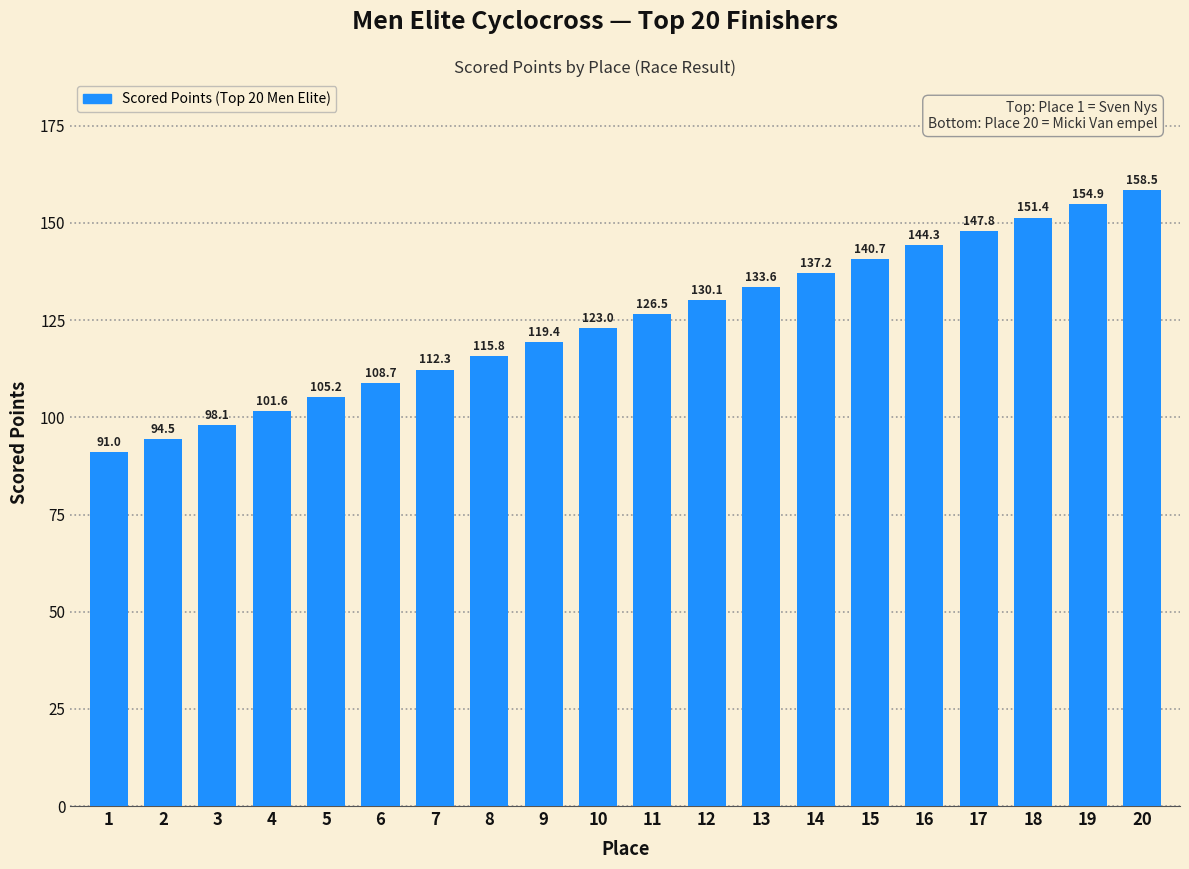

What is the sum of the values at 15 and 6?

249.5